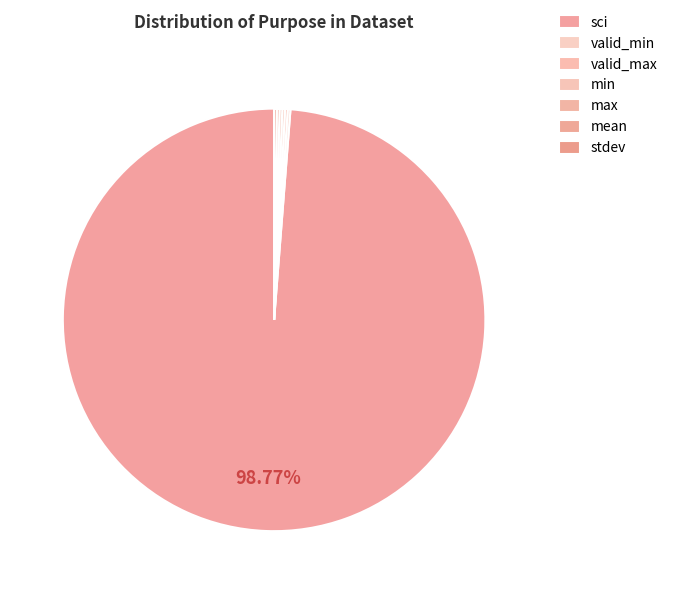

Count the number of slices in the pie.

7